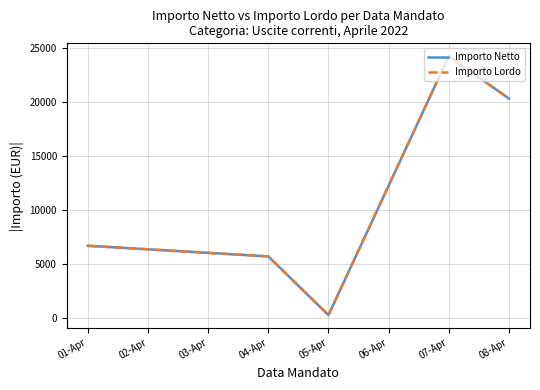

True or false: Importo Netto and Importo Lordo cross at least once.

False